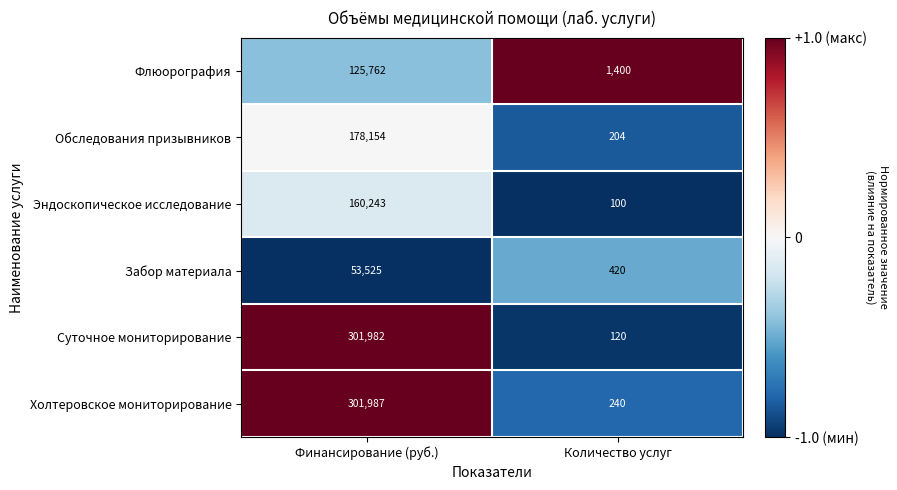

Reading right to left, what are all the values shown in this chart?

Флюорография: 1400	125762
Обследования призывников: 204	178154
Эндоскопическое исследование: 100	160243
Забор материала: 420	53525
Суточное мониторирование: 120	301982
Холтеровское мониторирование: 240	301987